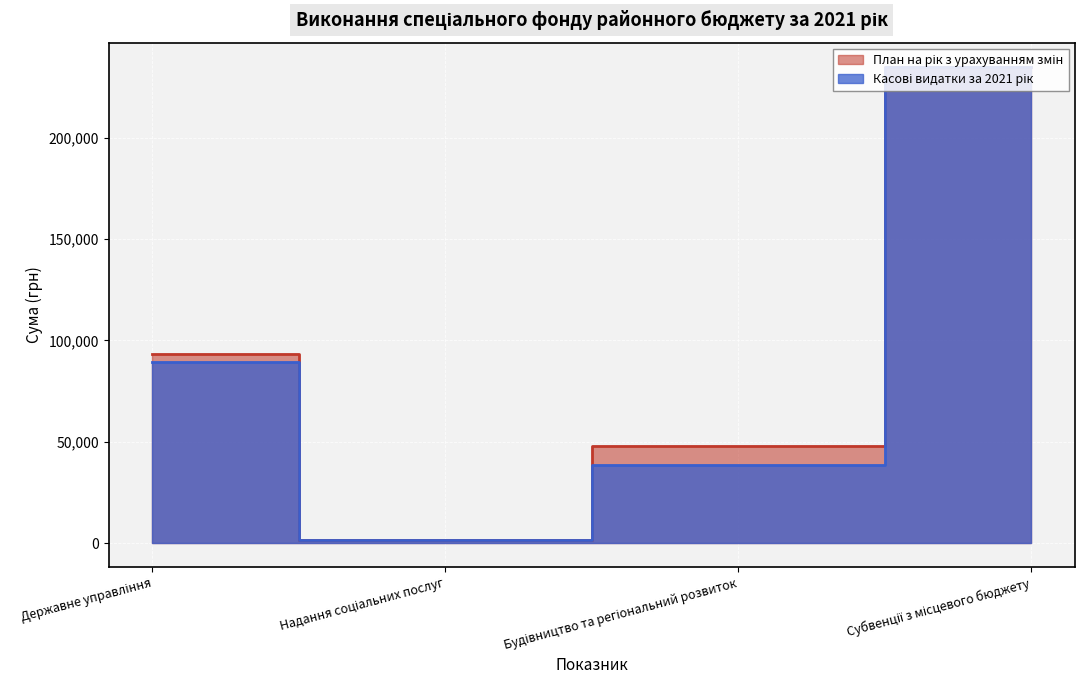

Does the chart display data point markers on the line(s)?

No